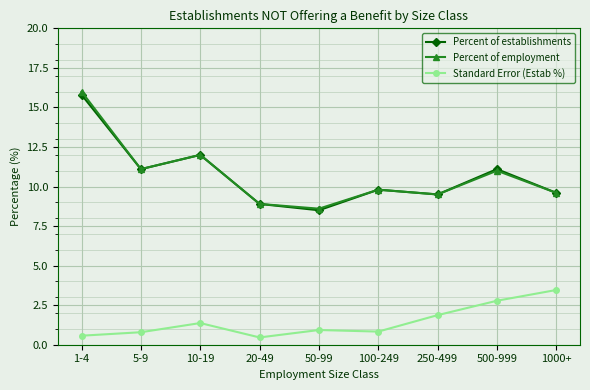

At how many categories does at least one series exceed 9?

7